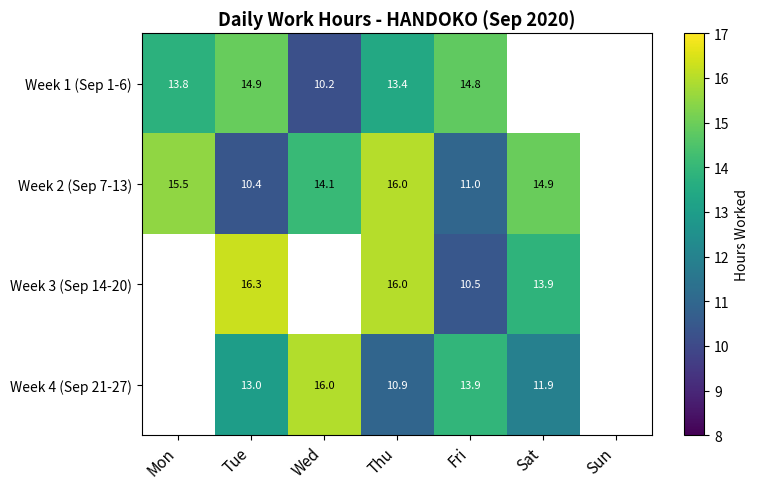

Which category has the highest value across all series?

Tue